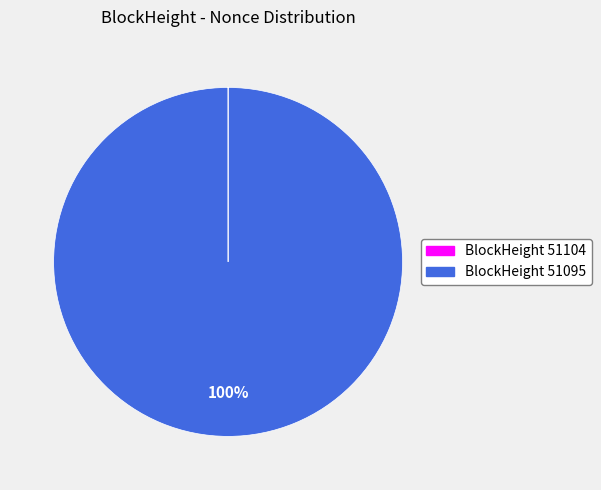

Does any single category account for the majority?

Yes